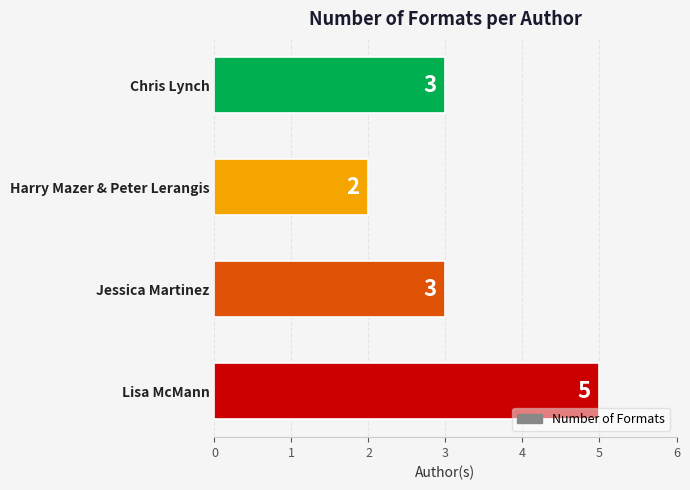

How many categories are shown in the chart?

4